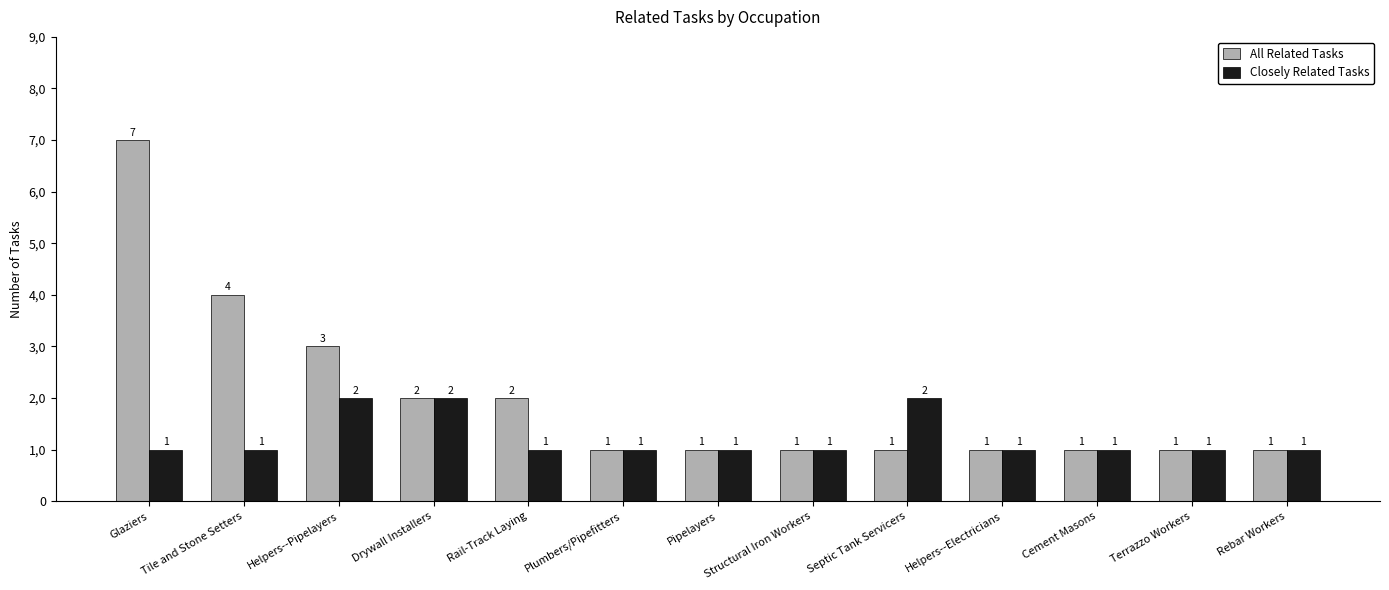

The value of All Related Tasks at Cement Masons is 0. True or false?

False